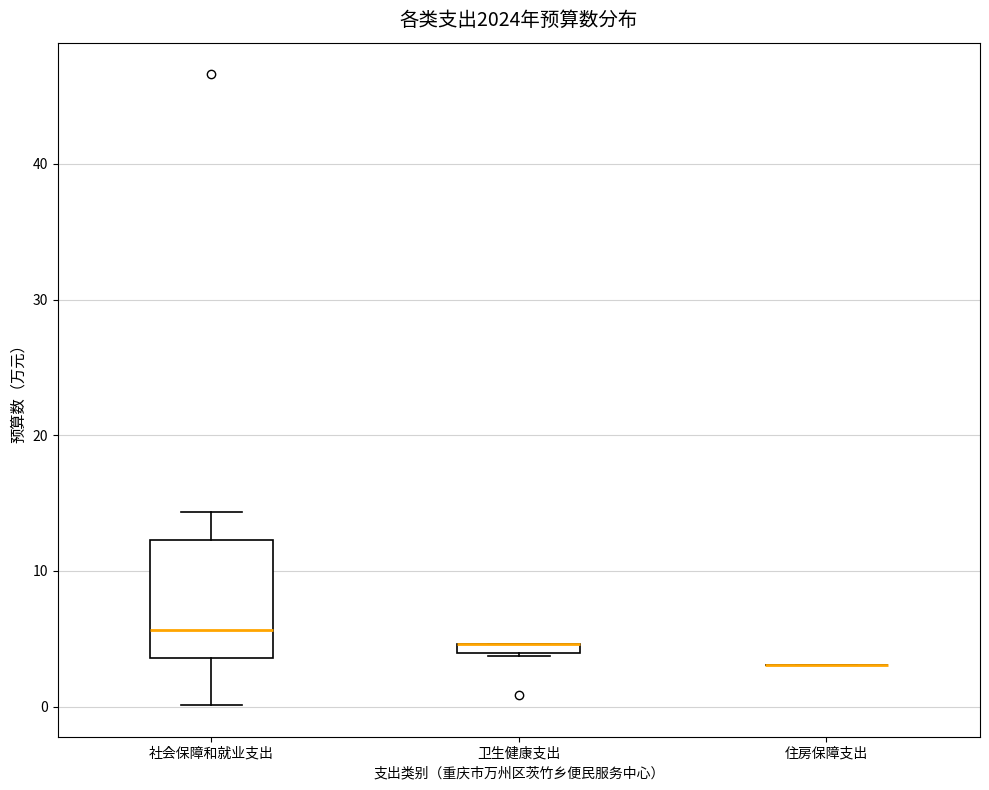

Which box is the tallest, from its lower edge to its upper edge?

社会保障和就业支出